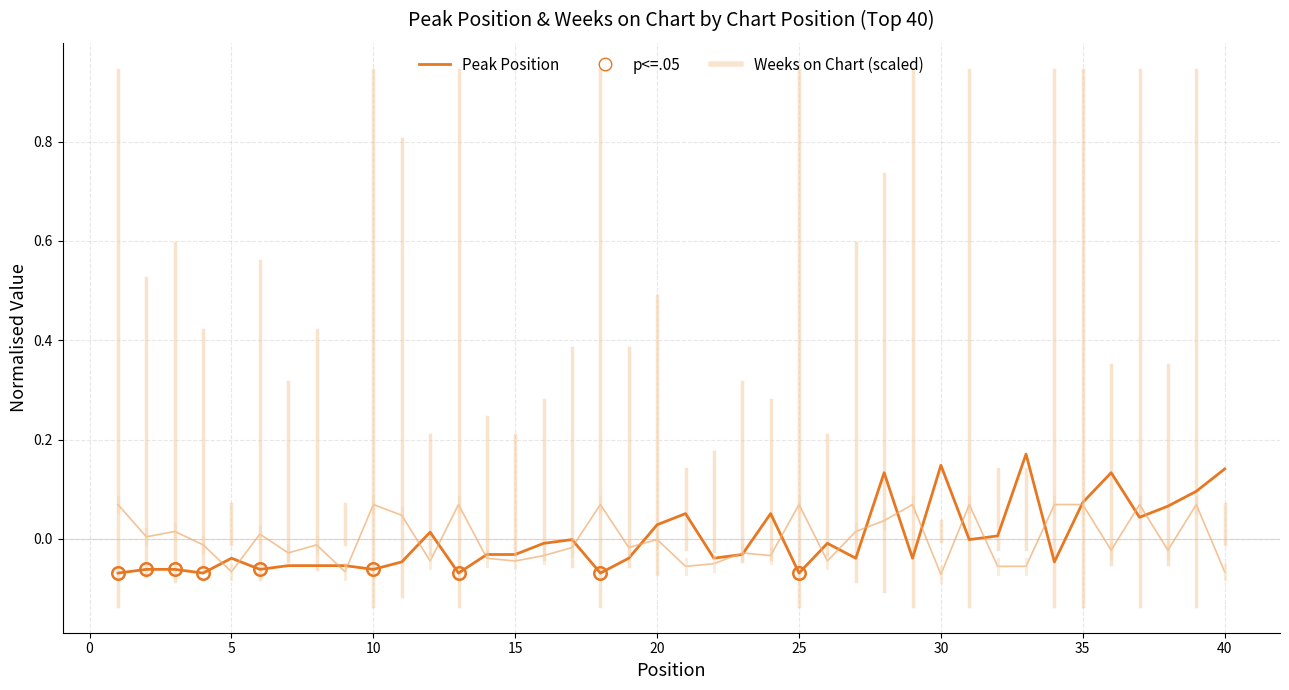

Reading left to right, extract all data points from this chart.

Peak Position: 1=-0.1	2=-0.1	3=-0.1	4=-0.1	5=-0.0	6=-0.1	7=-0.1	8=-0.1	9=-0.1	10=-0.1	11=-0.0	12=0.0	13=-0.1	14=-0.0	15=-0.0	16=-0.0	17=-0.0	18=-0.1	19=-0.0	20=0.0	21=0.1	22=-0.0	23=-0.0	24=0.1	25=-0.1	26=-0.0	27=-0.0	28=0.1	29=-0.0	30=0.1	31=-0.0	32=0.0	33=0.2	34=-0.0	35=0.1	36=0.1	37=0.0	38=0.1	39=0.1	40=0.1
Weeks on Chart: 1=0.1	2=0.0	3=0.0	4=-0.0	5=-0.1	6=0.0	7=-0.0	8=-0.0	9=-0.1	10=0.1	11=0.0	12=-0.0	13=0.1	14=-0.0	15=-0.0	16=-0.0	17=-0.0	18=0.1	19=-0.0	20=-0.0	21=-0.1	22=-0.0	23=-0.0	24=-0.0	25=0.1	26=-0.0	27=0.0	28=0.0	29=0.1	30=-0.1	31=0.1	32=-0.1	33=-0.1	34=0.1	35=0.1	36=-0.0	37=0.1	38=-0.0	39=0.1	40=-0.1